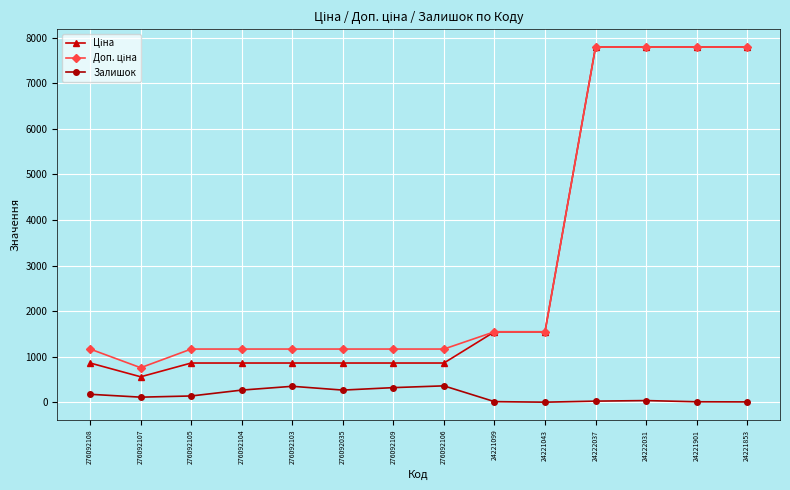

What is the value of the Залишок point at the 4th from the left?

269.0